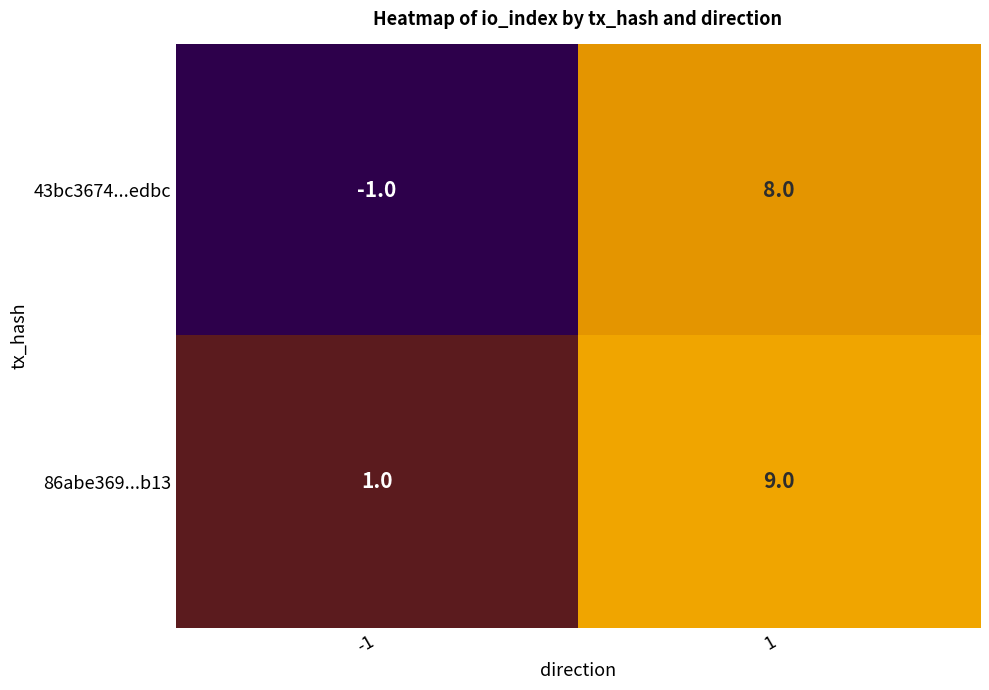

Which series has the largest range (max minus min)?

43bc3674...edbc